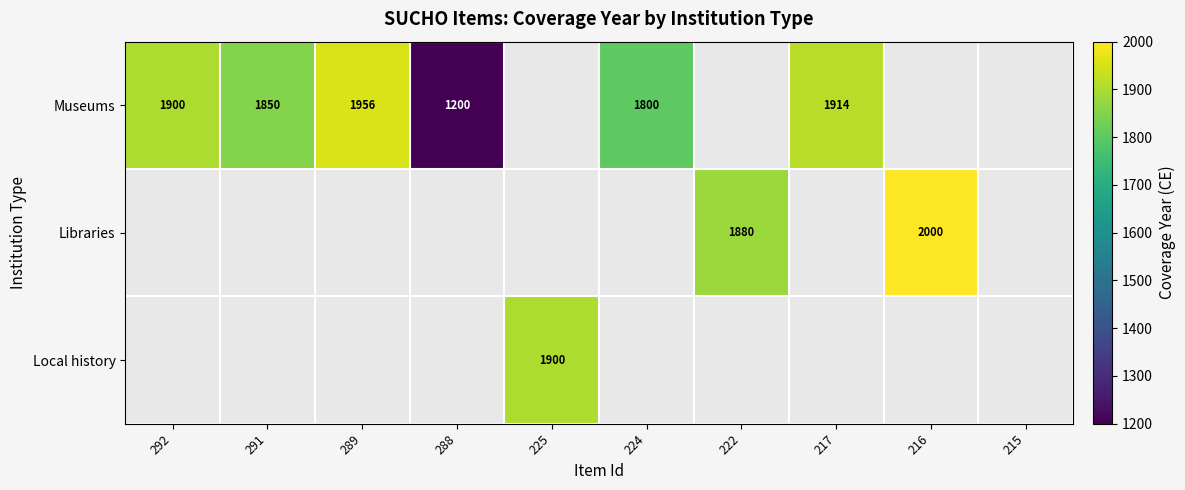

What is the difference between the highest and lowest values at 217?

1914.0